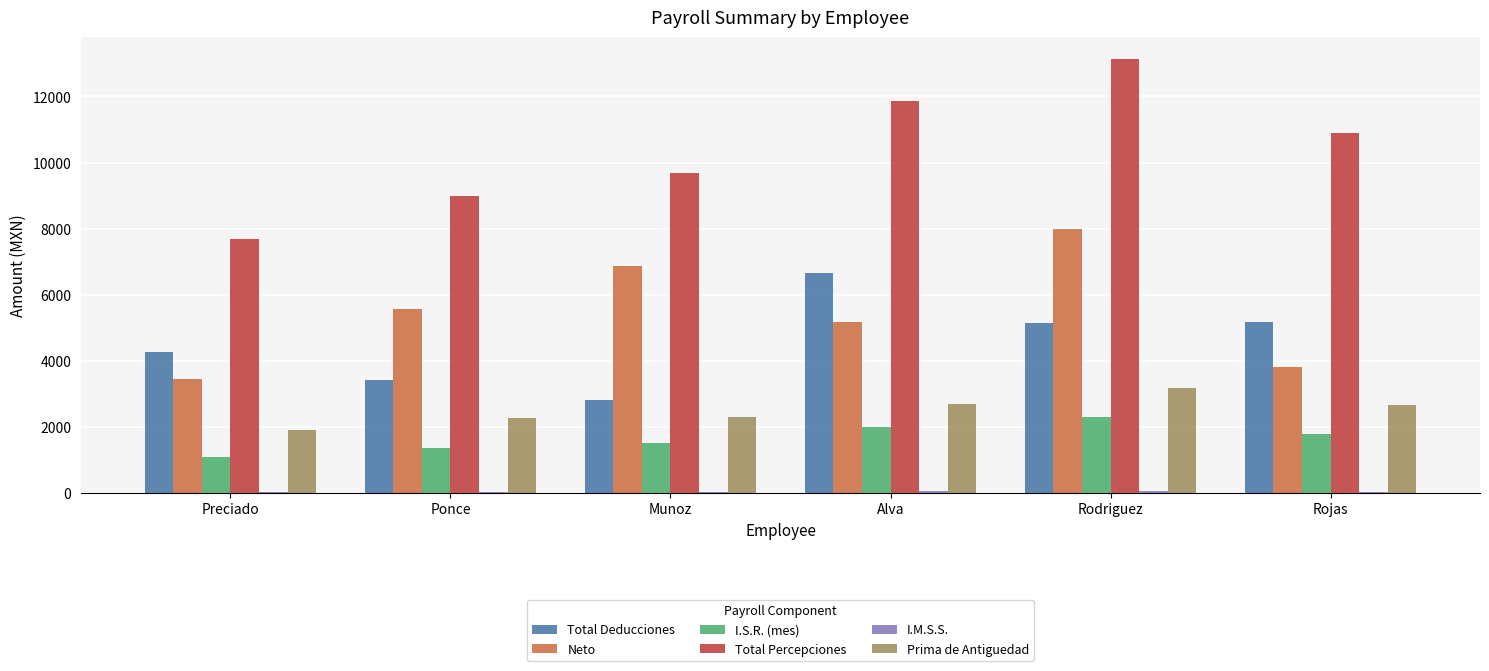

Is it true that I.S.R. (mes) equals 1515.3 at Munoz?

True